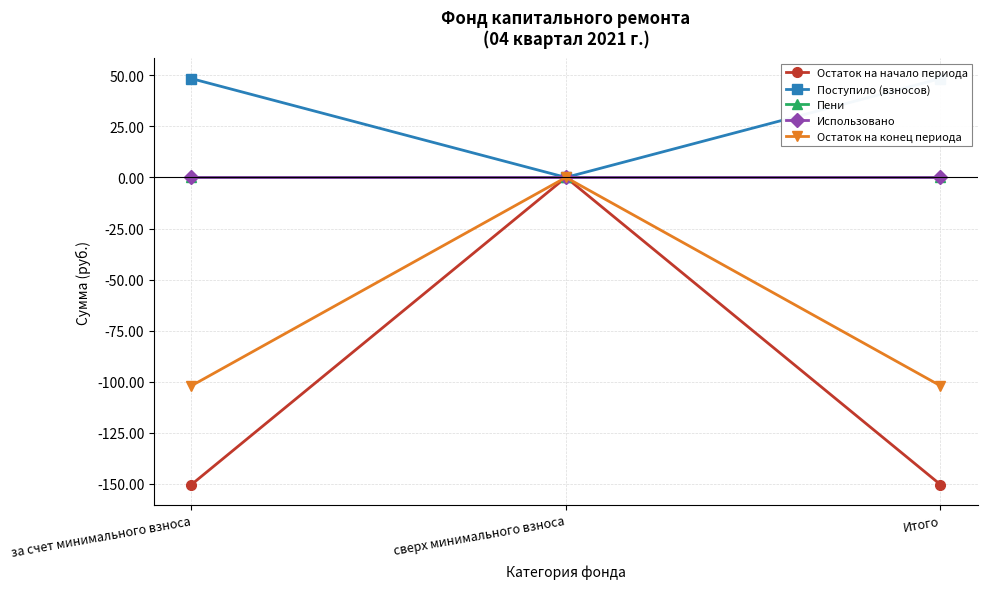

Reading right to left, list all the values displayed in this chart.

Остаток на начало периода: -150.3	0.0	-150.3
Поступило (взносов): 48.3	0.0	48.3
Пени: 0.0	0.0	0.0
Использовано: 0.0	0.0	0.0
Остаток на конец периода: -101.9	0.0	-101.9